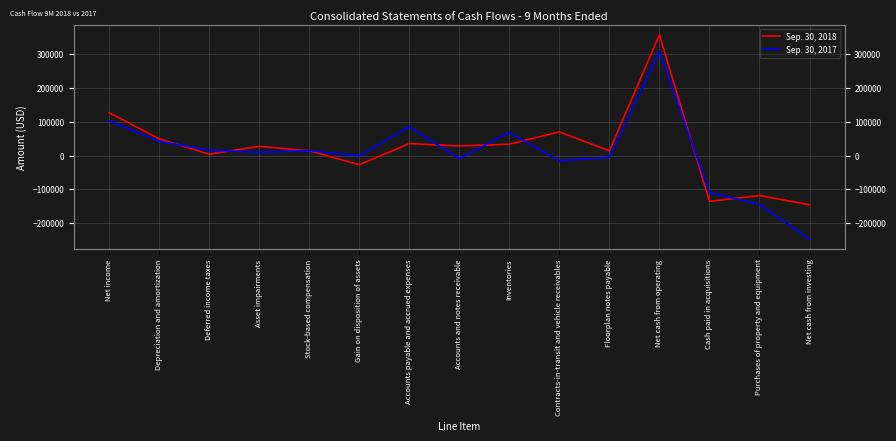

Where is Sep. 30, 2018 nearest to the value 105971?

Net income